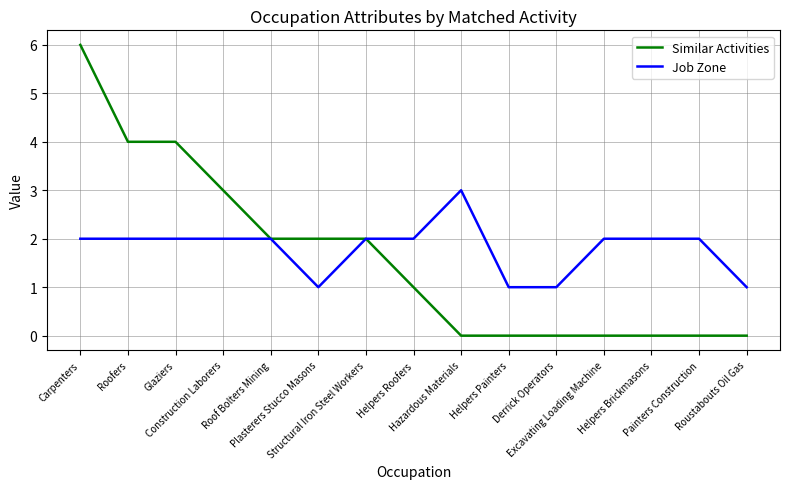

Count the number of data series in this chart.

2